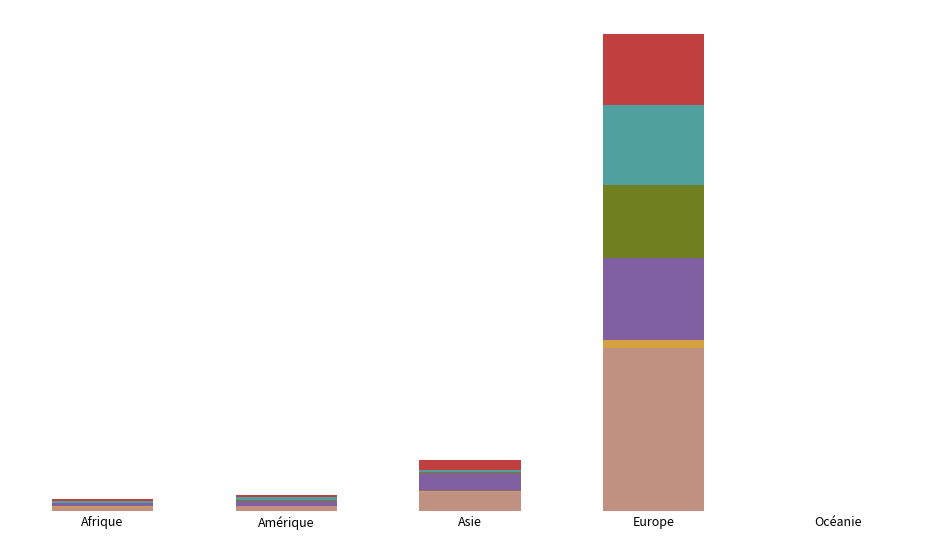

Between Asie and Océanie, which is larger?

Asie